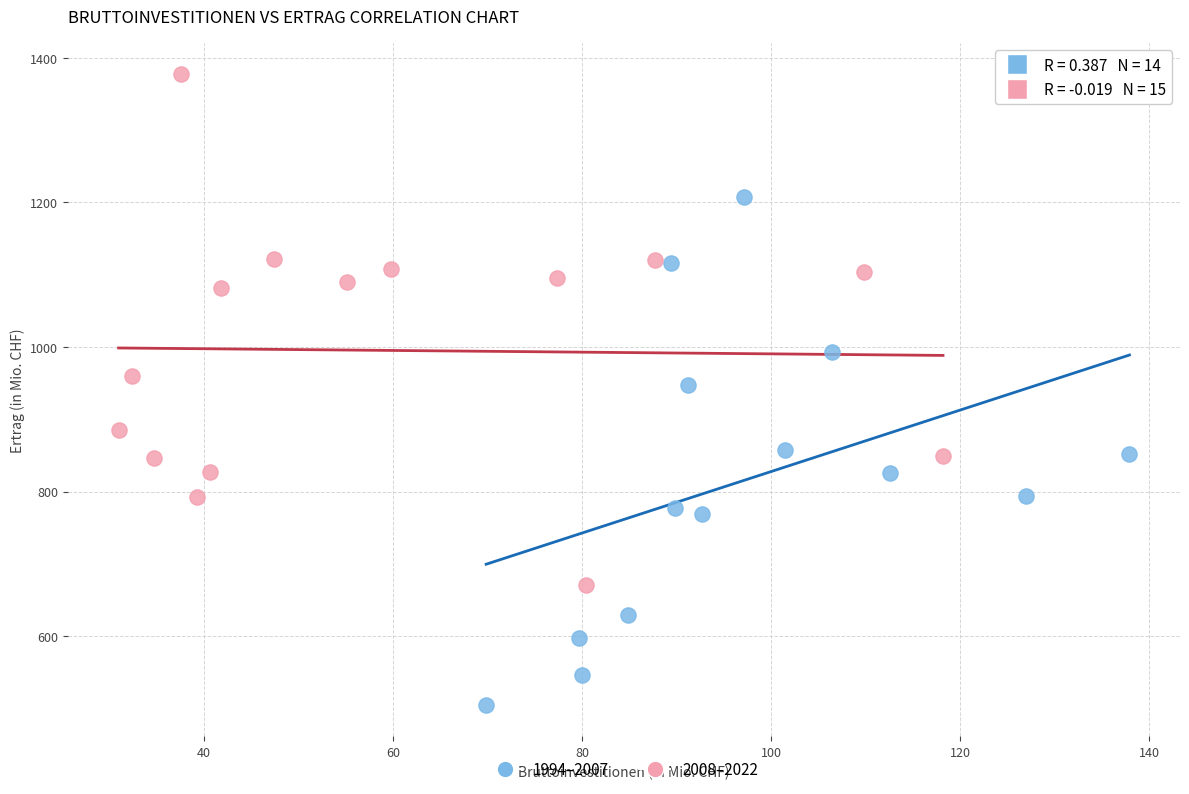

Which series contains the lowest Y value?

1994–2007